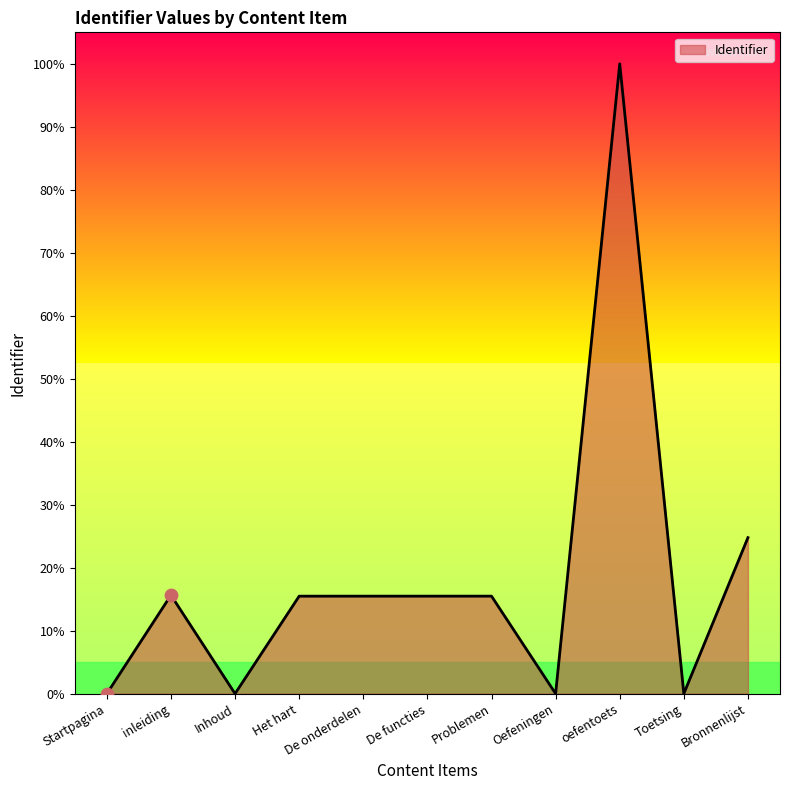

What is the change in value from De functies to Bronnenlijst?

+9.3